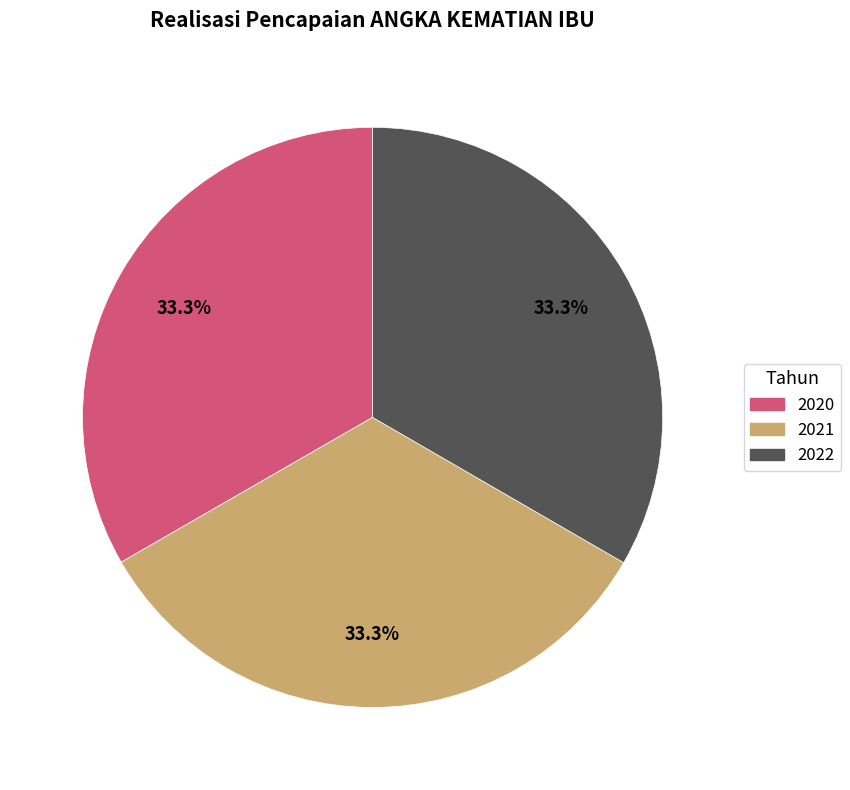

What percentage is the 2021 slice, to the nearest percent?

33%